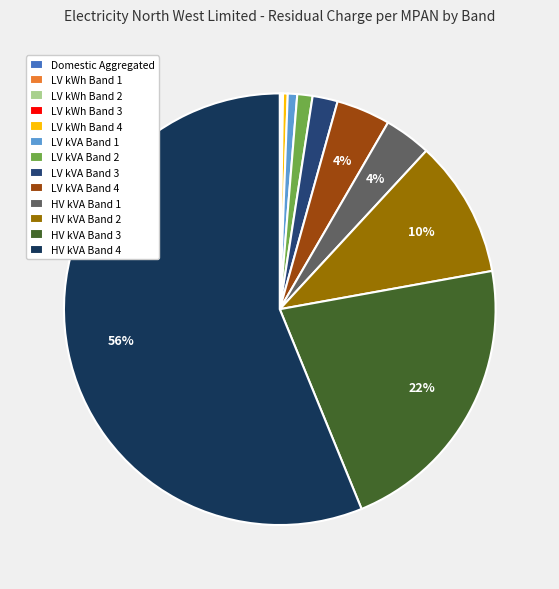

Which slice is the smallest?

Domestic Aggregated